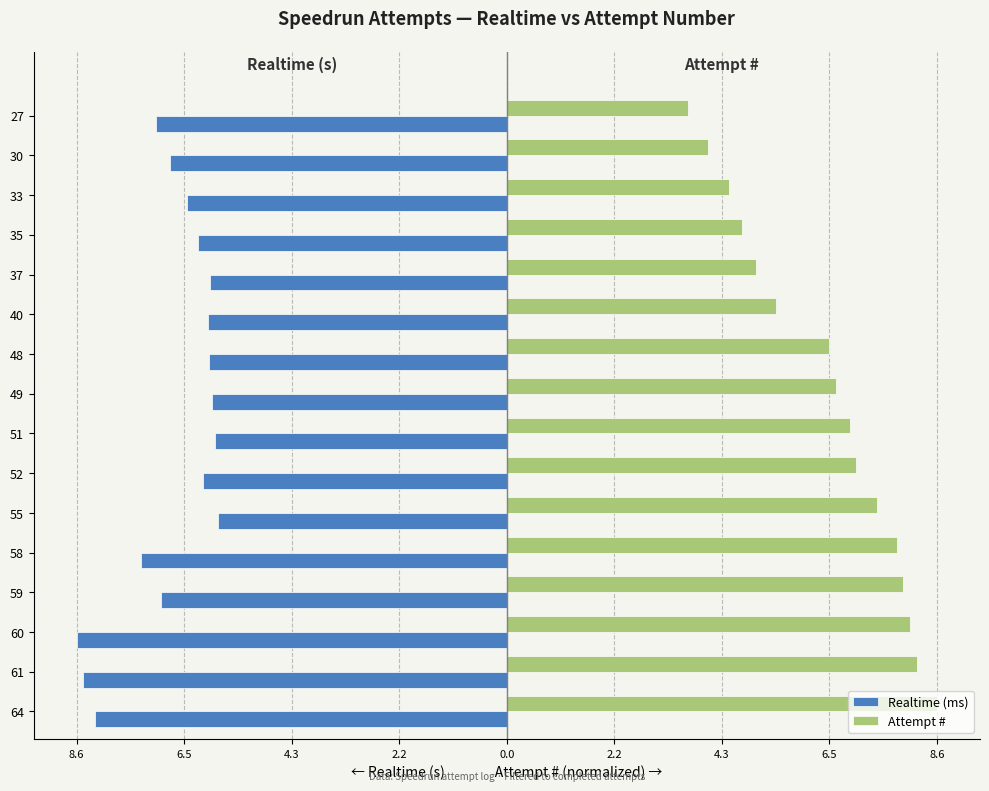

Reading left to right, extract all data points from this chart.

Realtime (ms): -8.3	-8.5	-8.6	-7.0	-7.3	-5.8	-6.1	-5.9	-5.9	-6.0	-6.0	-6.0	-6.2	-6.4	-6.8	-7.1
Attempt #: 8.6	8.2	8.1	8.0	7.8	7.4	7.0	6.9	6.6	6.5	5.4	5.0	4.7	4.5	4.1	3.6